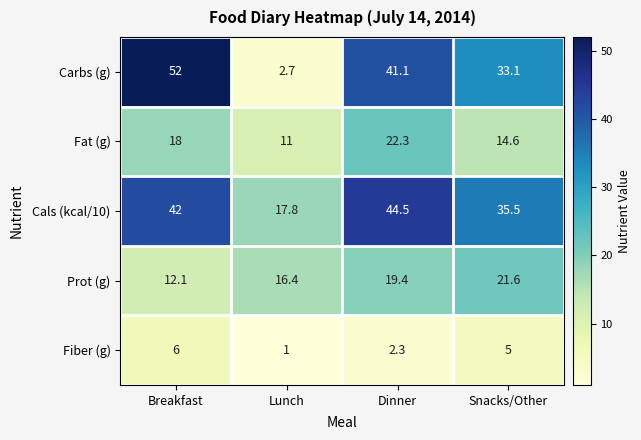

What is the difference between the Carbs (g) values at Breakfast and Dinner?

10.9